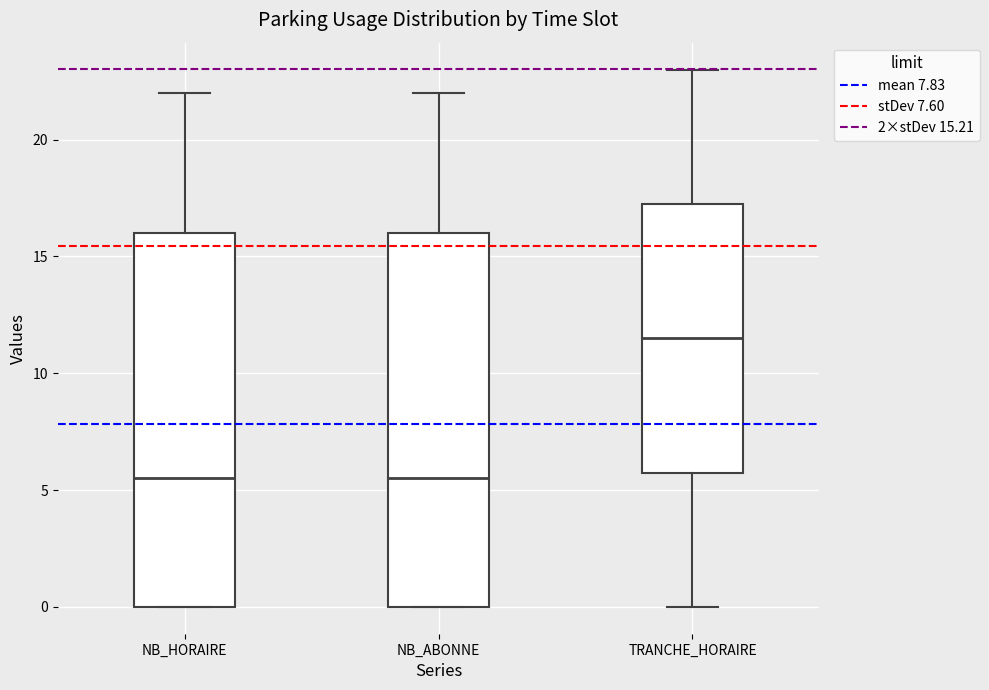

Where does the upper whisker of the box for NB_HORAIRE end on the y-axis? The values are not printed on the chart, so give them approximately, as read against the axis.

22.0